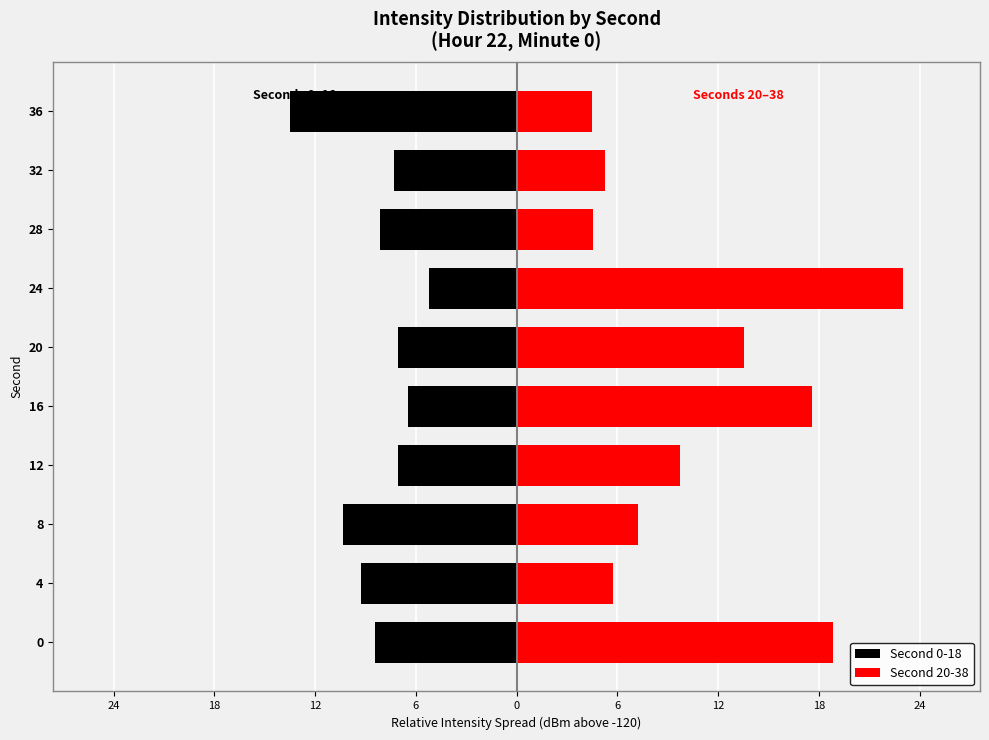

The Second 20-38 series shows 5.6 at 12. True or false?

False